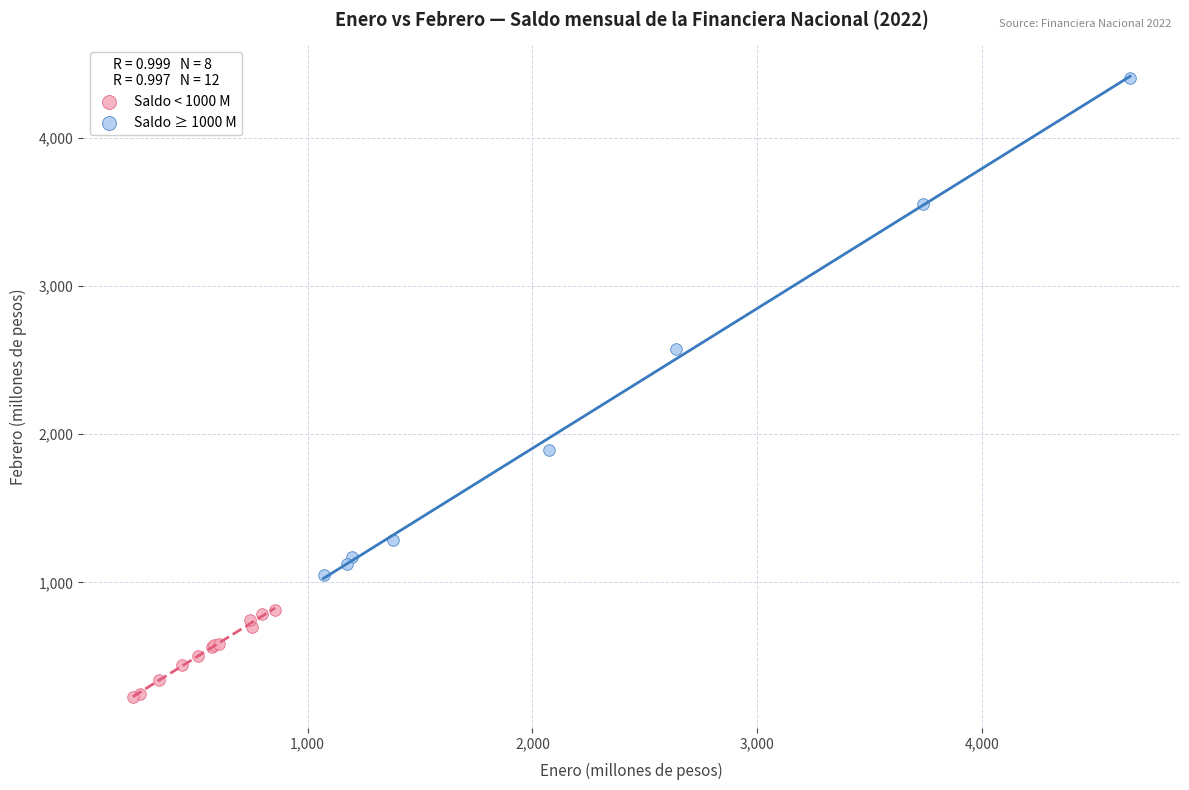

What are all the series names shown in the legend?

Saldo < 1000 M, Saldo ≥ 1000 M